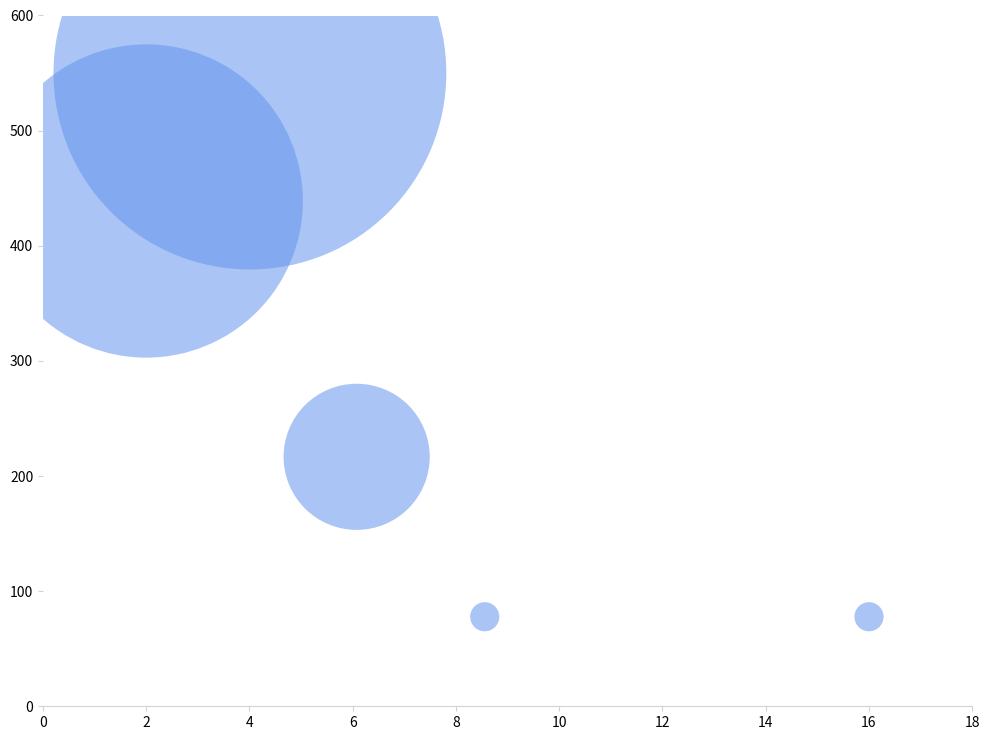

What is the average Y value?

272.2